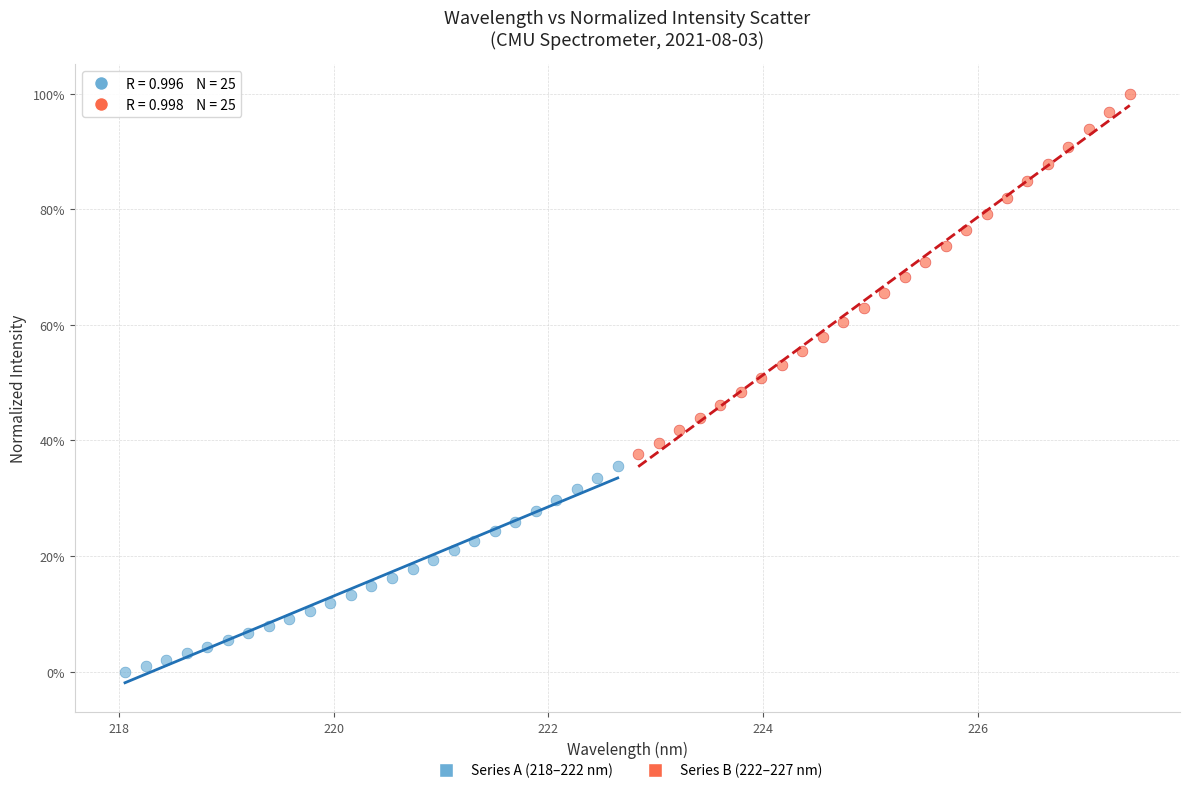

Which series contains the highest Y value?

Series B (222–227 nm)